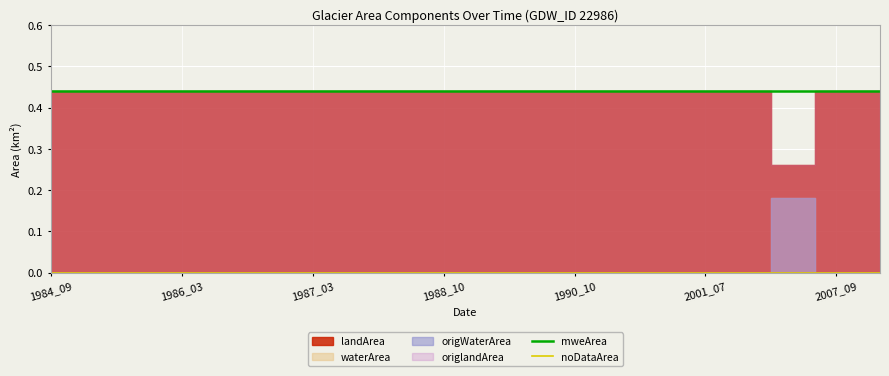

Read the mweArea value at 1988_10.

0.4